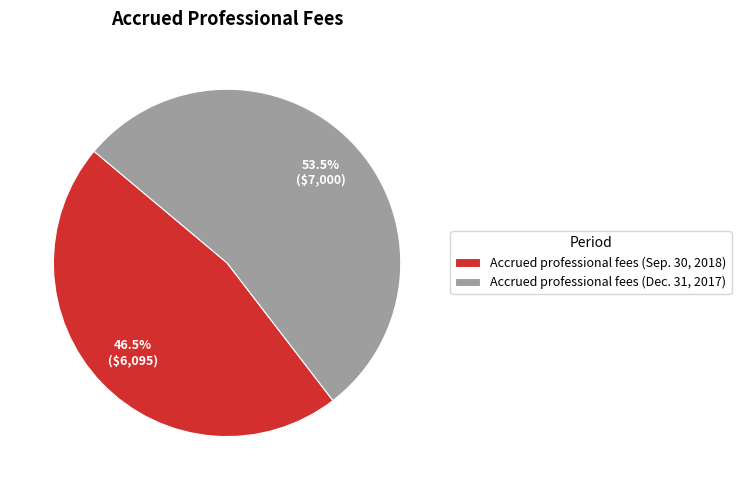

Which has a higher value, Accrued professional fees (Sep. 30, 2018) or Accrued professional fees (Dec. 31, 2017)?

Accrued professional fees (Dec. 31, 2017)